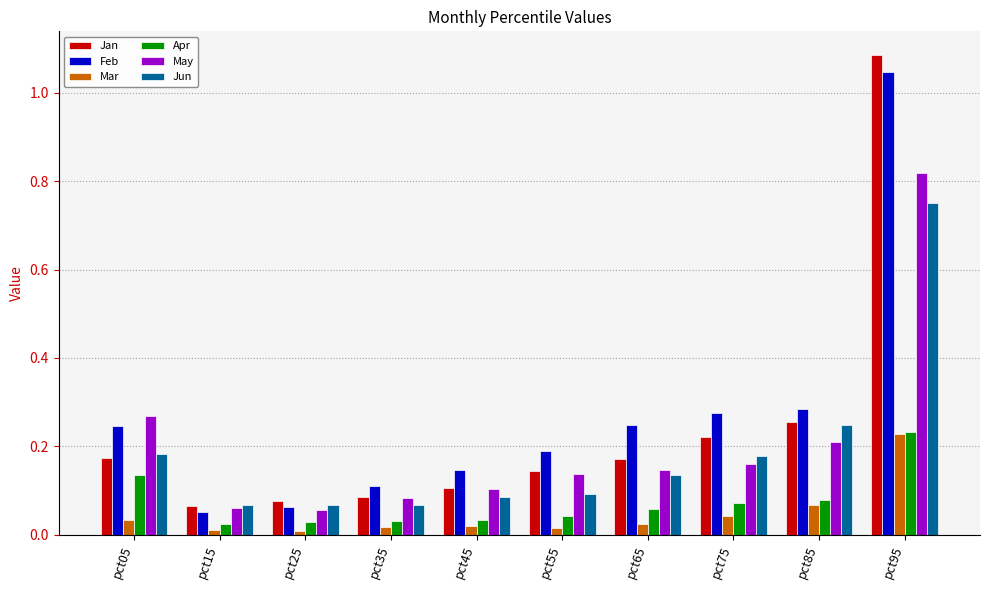

What are all the series names shown in the legend?

Jan, Feb, Mar, Apr, May, Jun